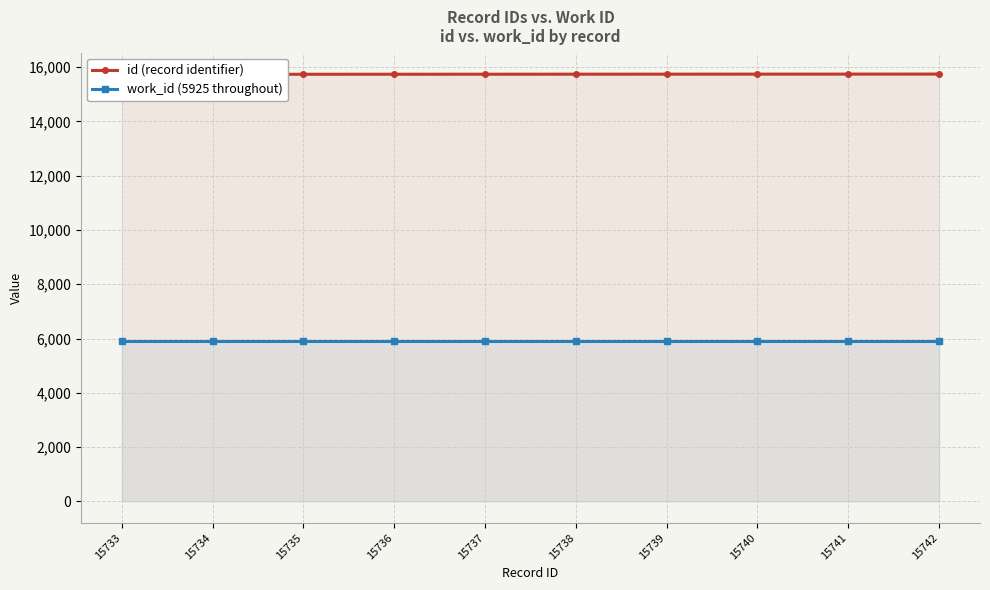

Rank the series by their maximum value, from highest to lowest.

id (record identifier), work_id (5925 throughout)